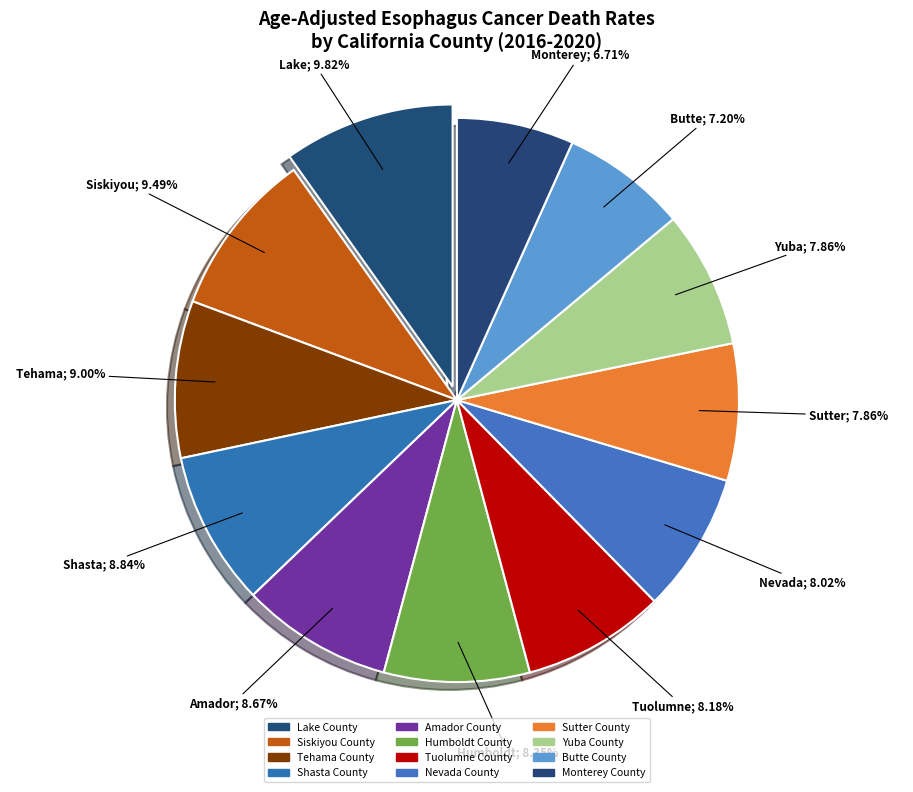

Count the number of slices in the pie.

12